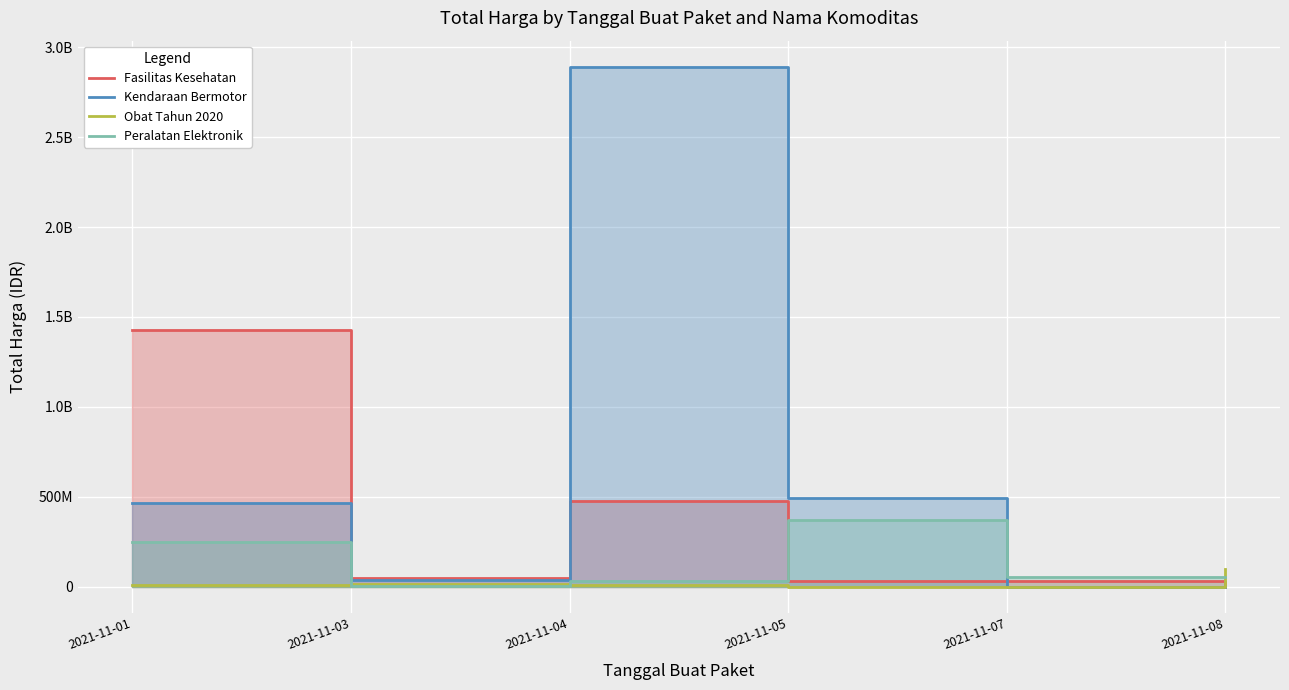

Between which two adjacent categories do Obat Tahun 2020 and Kendaraan Bermotor first intersect?

2021-11-05 and 2021-11-07